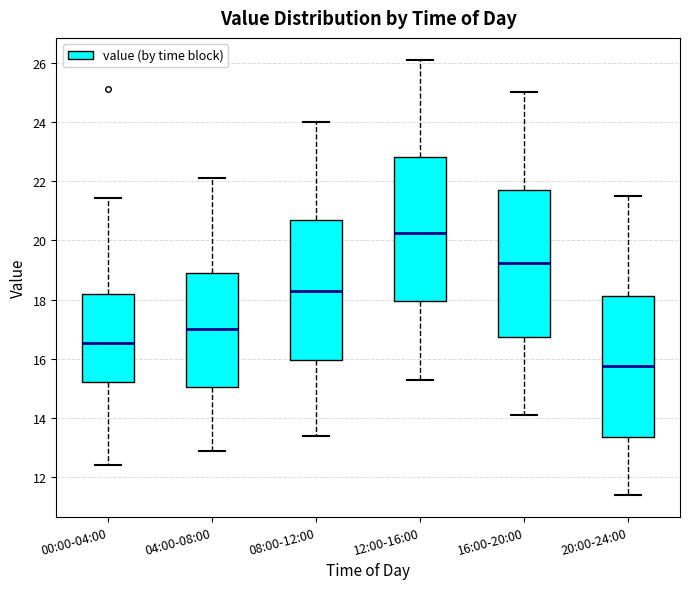

Where is the upper edge of the box for 00:00-04:00 on the y-axis? The values are not printed on the chart, so give them approximately, as read against the axis.

18.2